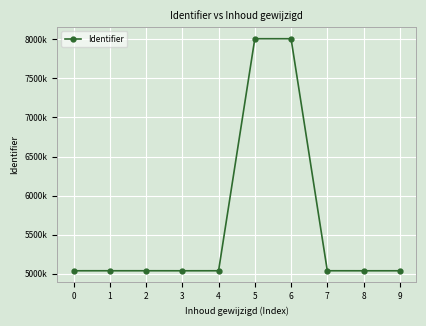

What is the average value?

5632340